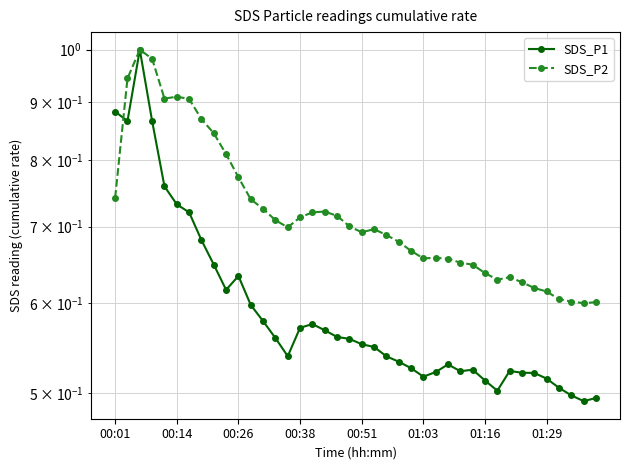

List the series in order of their overall mean, highest first.

SDS_P2, SDS_P1